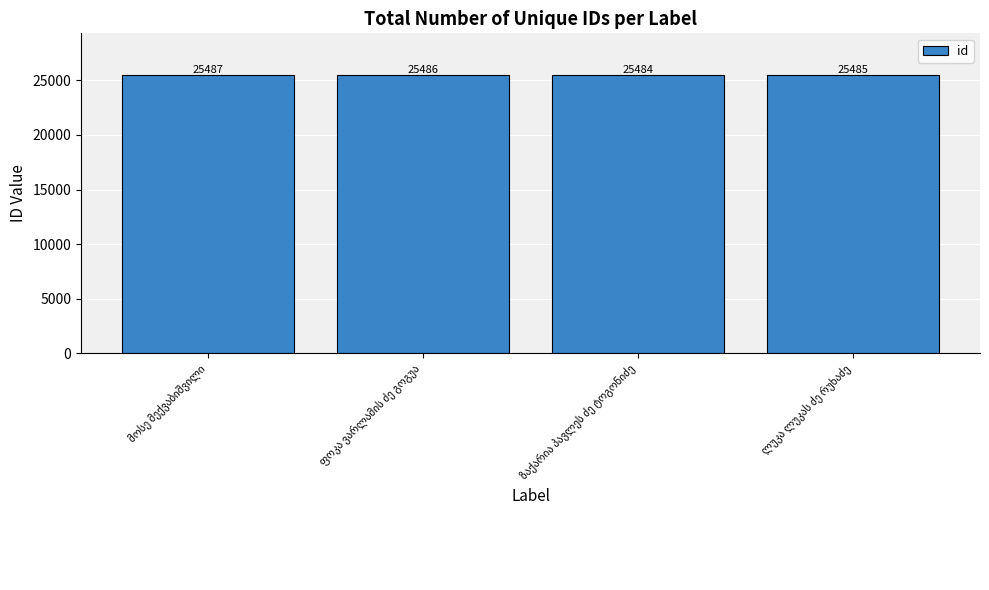

What is the difference between the maximum and minimum values?

3